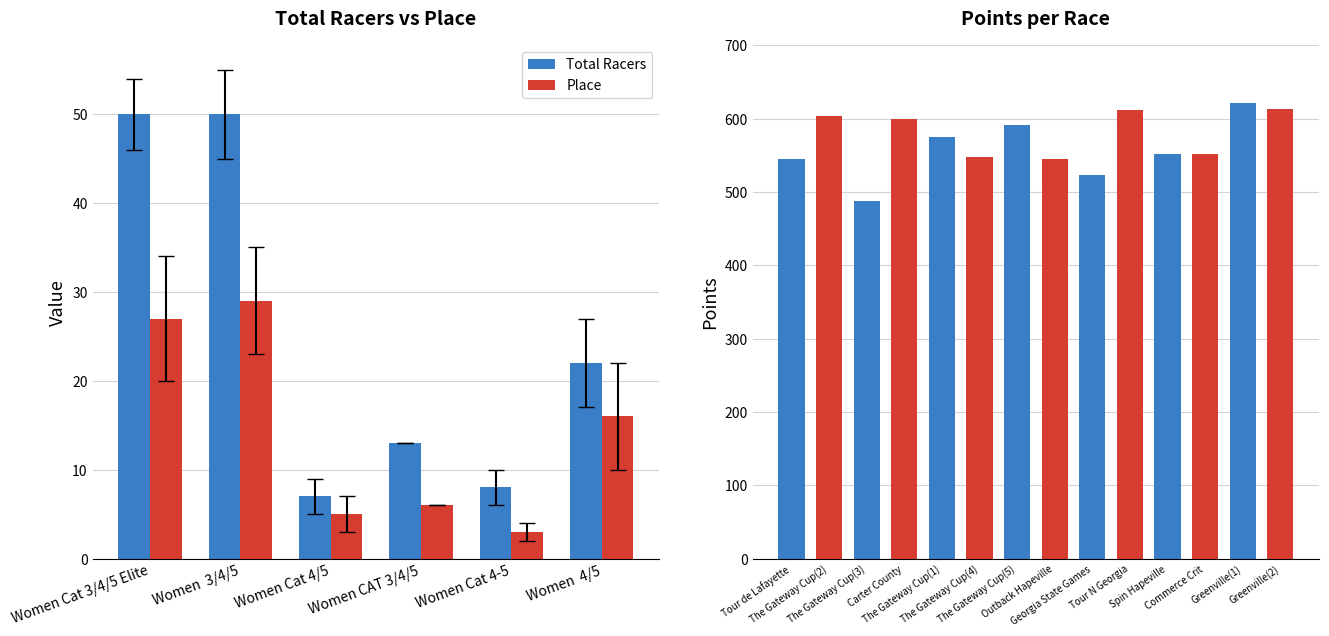

How many data points in Place are above 16?

2